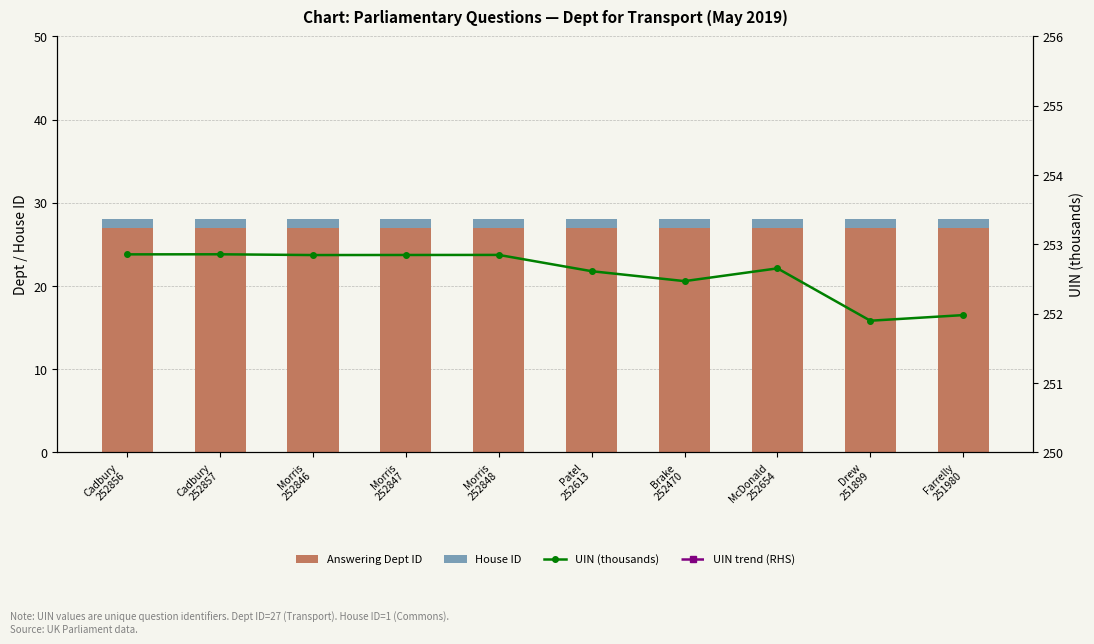

At which category is the sum across all series the highest?

Cadbury
252857